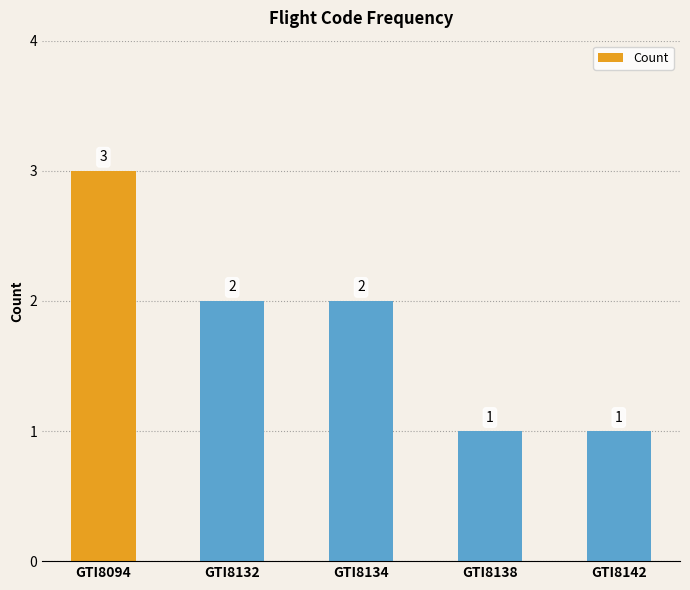

What is the difference between the values at GTI8094 and GTI8132?

1